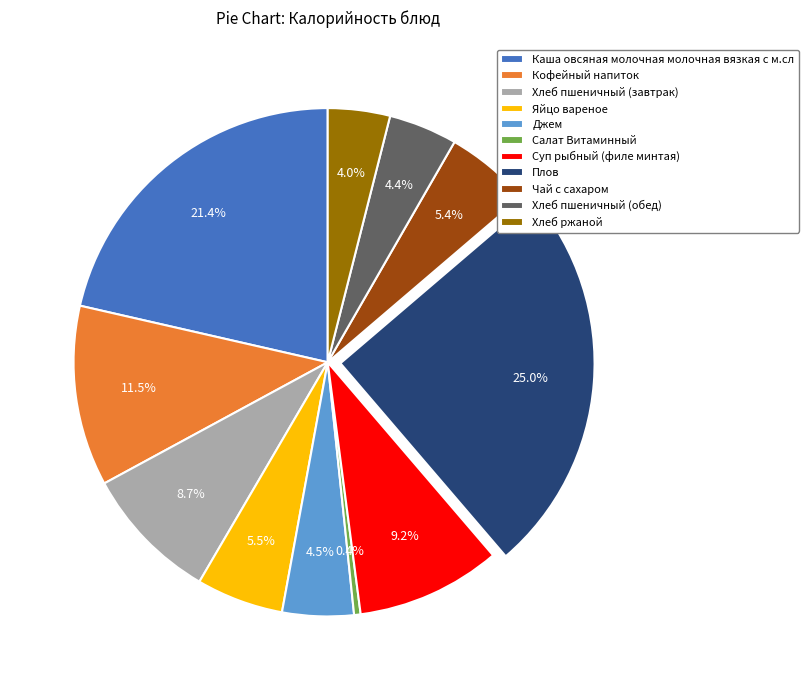

Which category has the biggest portion of the pie?

Плов